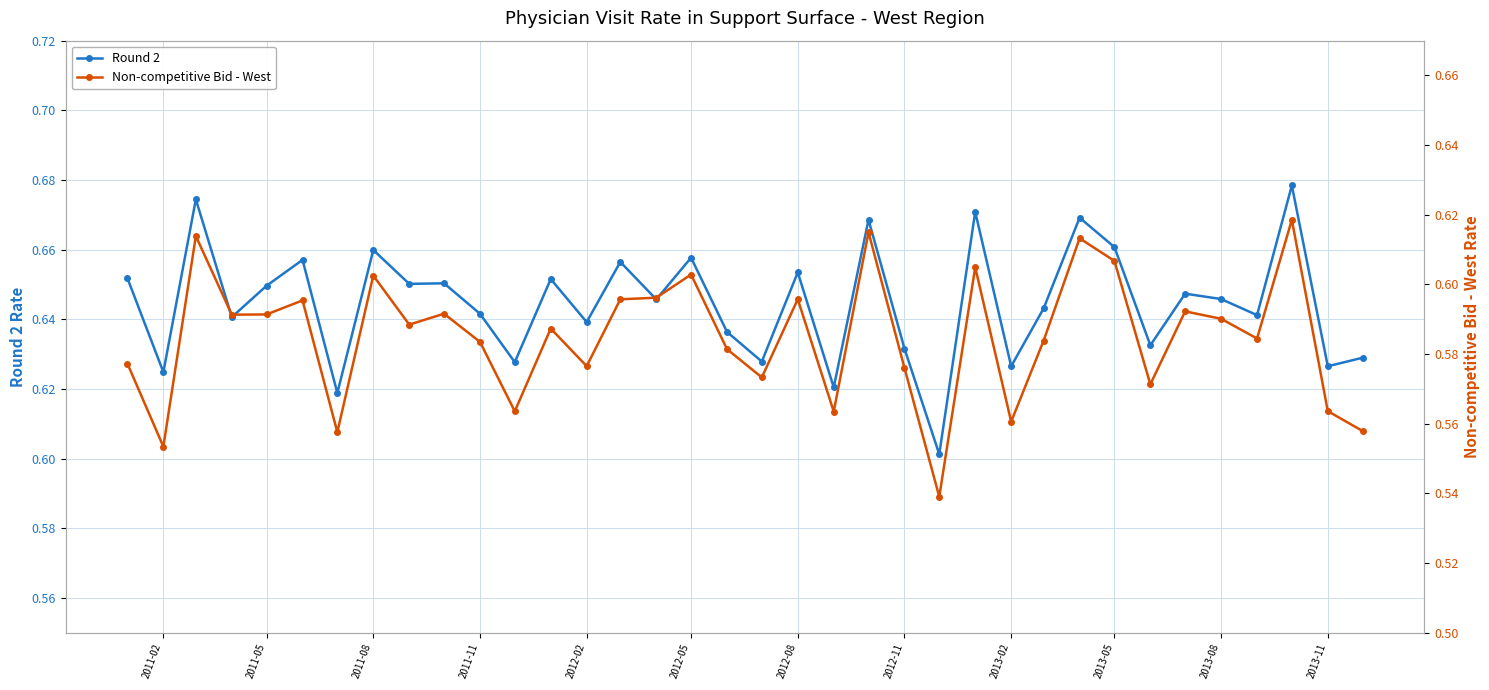

True or false: Round 2 and Non-competitive Bid - West intersect in this chart.

False